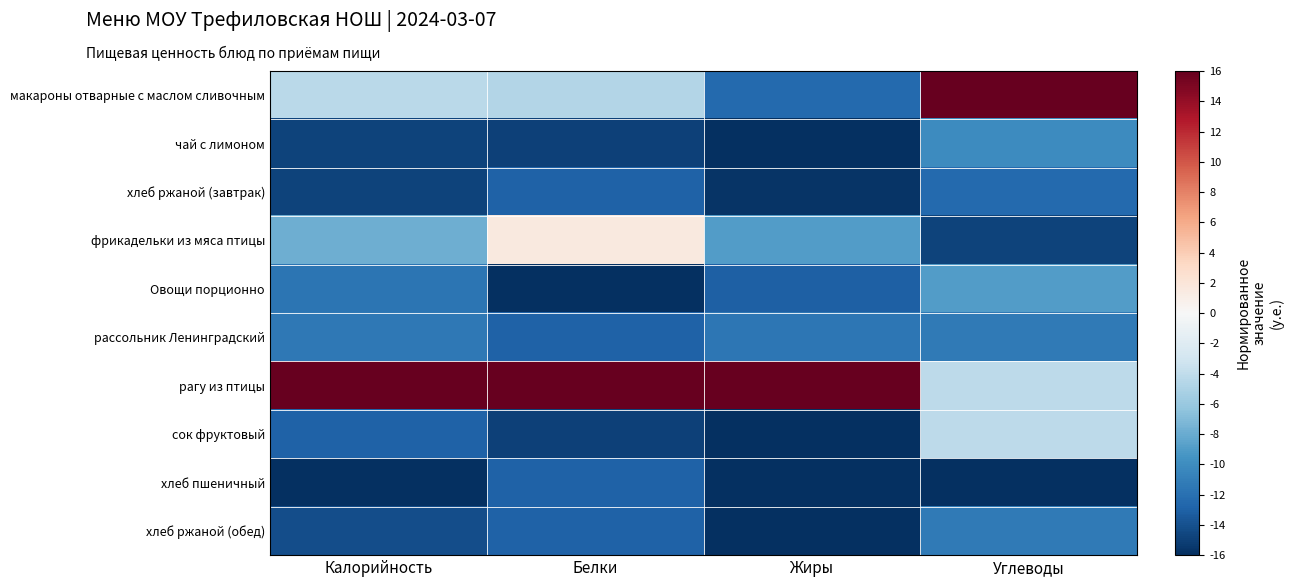

Reading right to left, transcribe all the data shown in this chart.

макароны отварные с маслом сливочным: Углеводы=16.0	Жиры=-12.4	Белки=-4.6	Калорийность=-4.3
чай с лимоном: Углеводы=-10.1	Жиры=-15.9	Белки=-15.0	Калорийность=-14.8
хлеб ржаной (завтрак): Углеводы=-12.4	Жиры=-15.6	Белки=-12.9	Калорийность=-14.8
фрикадельки из мяса птицы: Углеводы=-14.8	Жиры=-8.9	Белки=1.5	Калорийность=-7.8
Овощи порционно: Углеводы=-9.0	Жиры=-13.1	Белки=-16.0	Калорийность=-11.7
рассольник Ленинградский: Углеводы=-11.3	Жиры=-11.6	Белки=-12.9	Калорийность=-11.4
рагу из птицы: Углеводы=-4.1	Жиры=16.0	Белки=16.0	Калорийность=16.0
сок фруктовый: Углеводы=-4.1	Жиры=-16.0	Белки=-15.0	Калорийность=-12.9
хлеб пшеничный: Углеводы=-16.0	Жиры=-16.0	Белки=-12.9	Калорийность=-16.0
хлеб ржаной (обед): Углеводы=-11.3	Жиры=-16.0	Белки=-12.9	Калорийность=-14.2